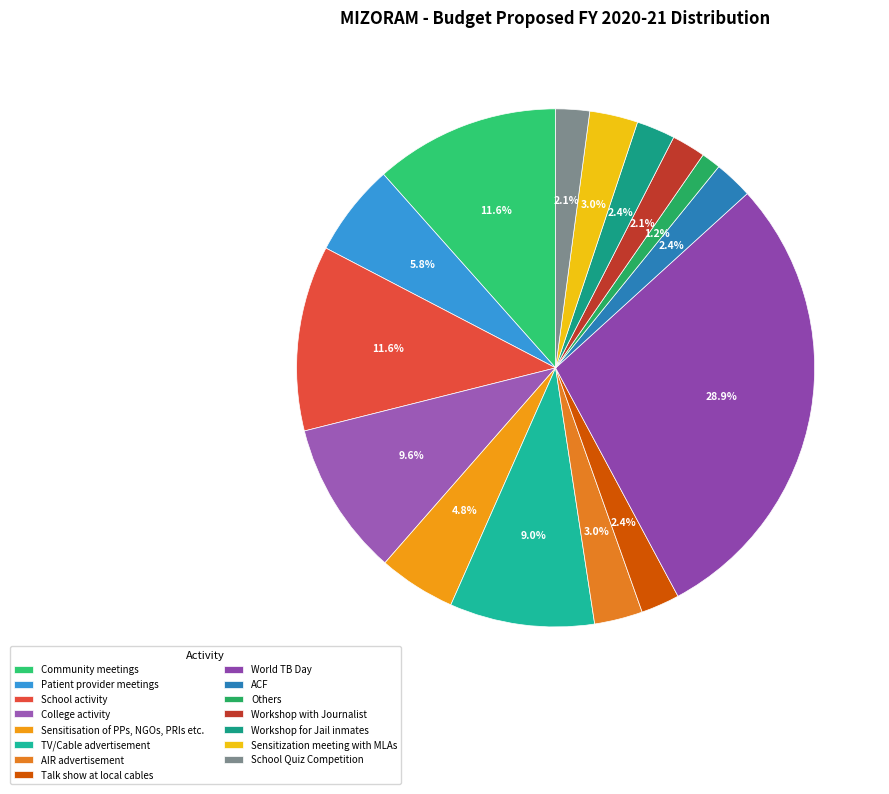

Approximately how many times larger is the value at Sensitization meeting with MLAs compared to AIR advertisement?

1.0